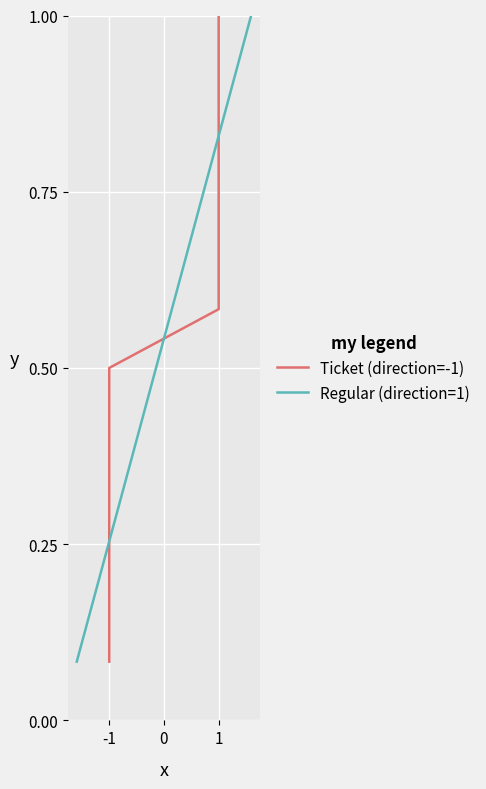

What is the highest value of the Regular (direction=1) series?

1.0